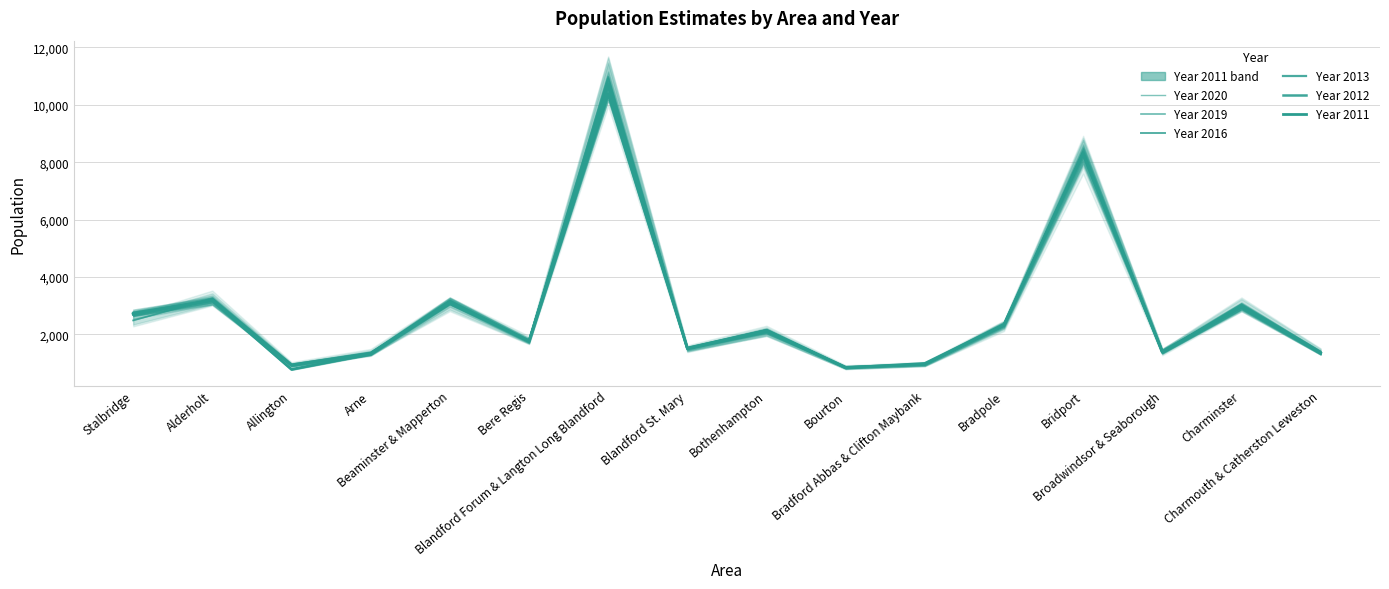

At which label is Year 2013 closest to 5794?

Bridport